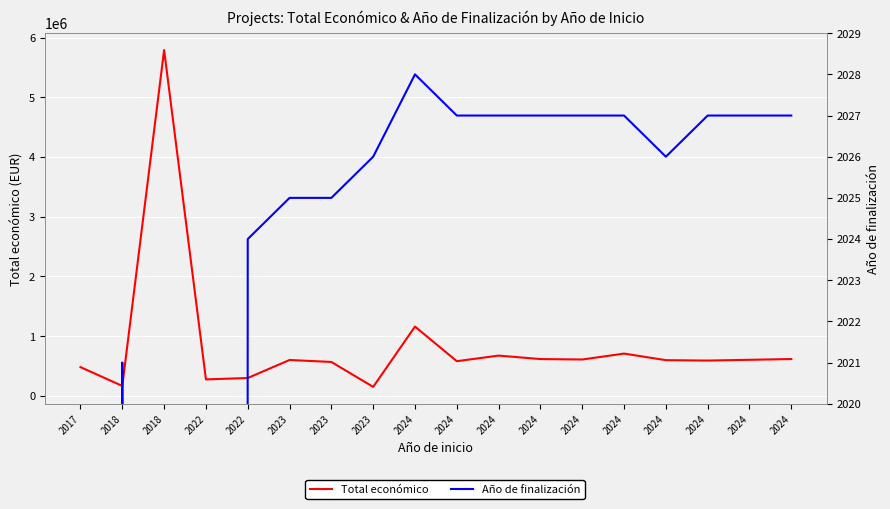

Reading right to left, list all the values displayed in this chart.

Total económico: 2024=615375.0	2024=602295.4	2024=589731.0	2024=596384.0	2024=706697.0	2024=607342.0	2024=614907.0	2024=672807.0	2024=579152.0	2024=1159200.0	2023=148534.0	2023=566298.0	2023=599444.0	2022=297409.0	2022=274183.0	2018=5792221.0	2018=164600.0	2017=479545.0
Año de finalización: 2024=2027.0	2024=2027.0	2024=2027.0	2024=2026.0	2024=2027.0	2024=2027.0	2024=2027.0	2024=2027.0	2024=2027.0	2024=2028.0	2023=2026.0	2023=2025.0	2023=2025.0	2022=2024.0	2022=0.0	2018=0.0	2018=2021.0	2017=0.0